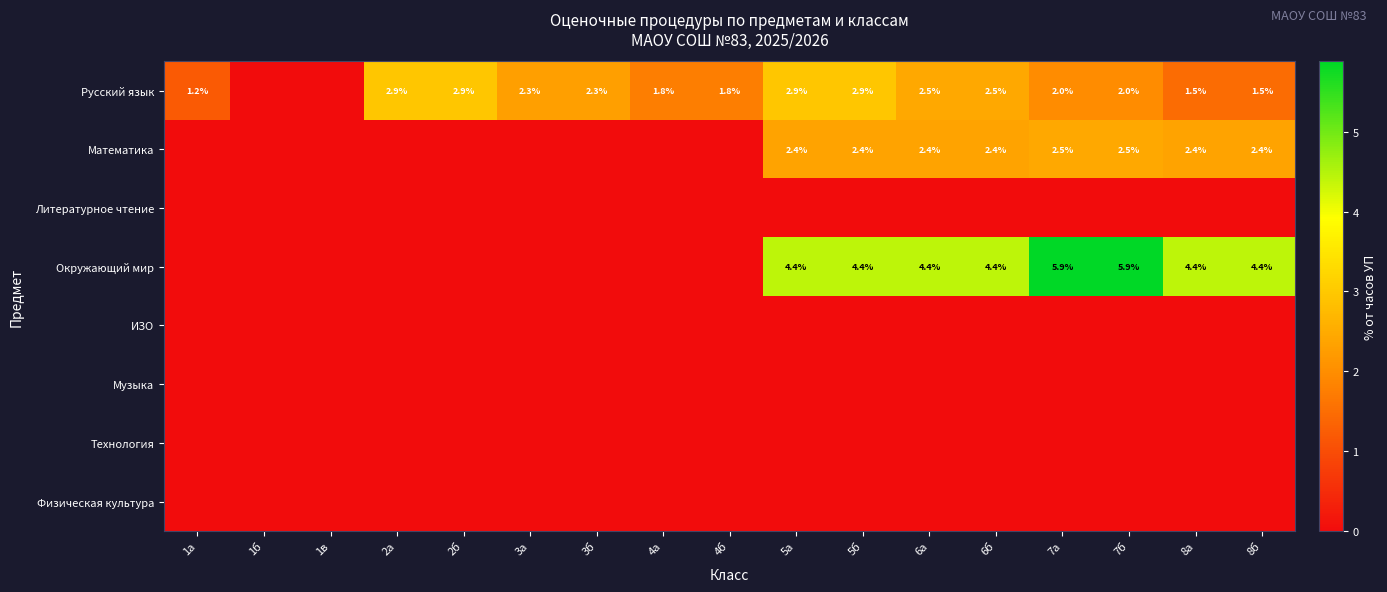

The value of Русский язык at 6б is 3.6. True or false?

False